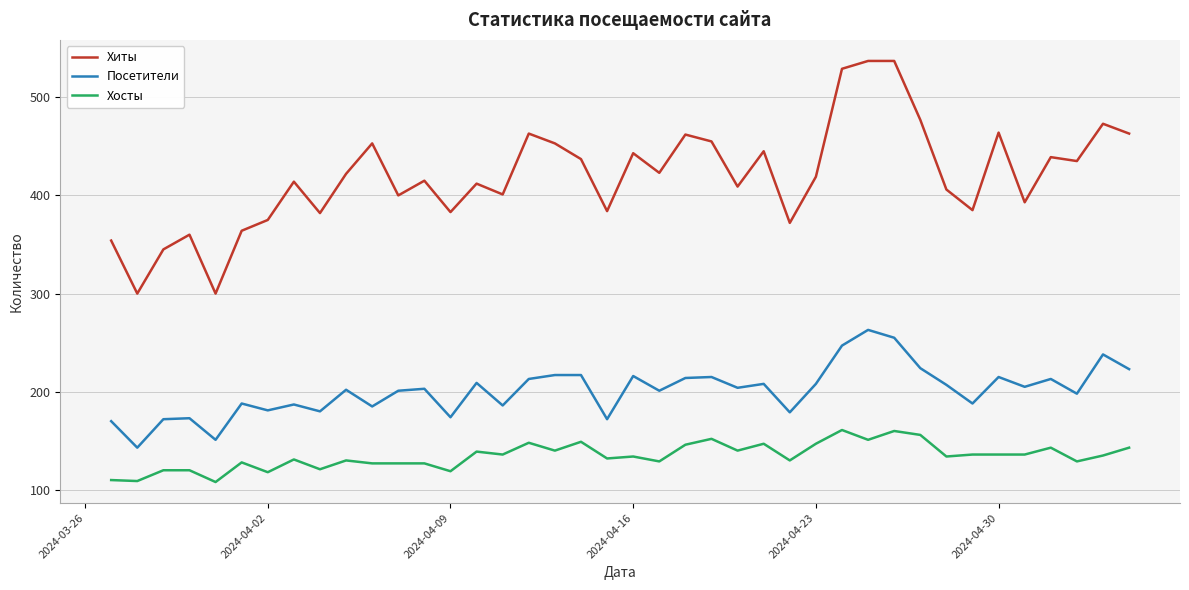

List the series in order of their overall mean, highest first.

Хиты, Посетители, Хосты